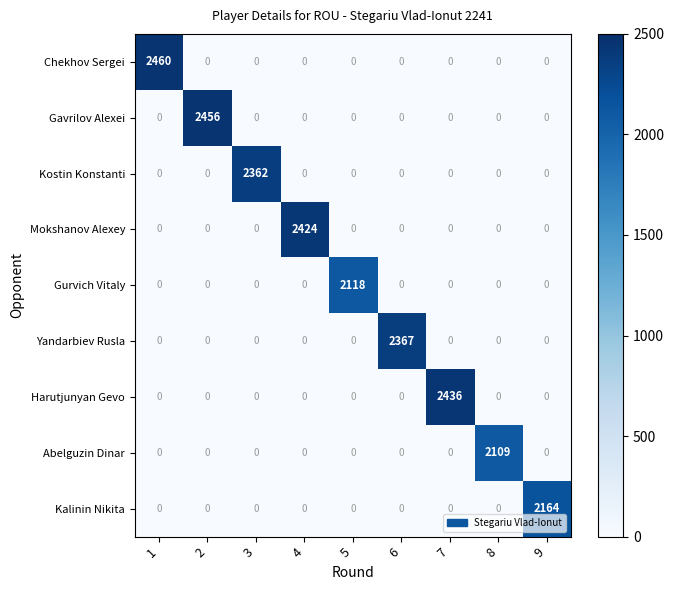

What is the total value across all series at 2?

2456